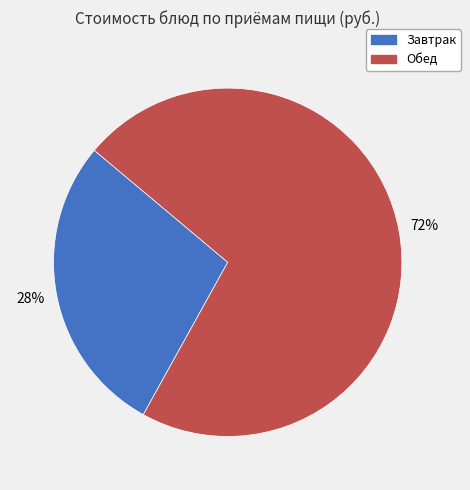

Is there any slice that represents more than half of the pie?

Yes